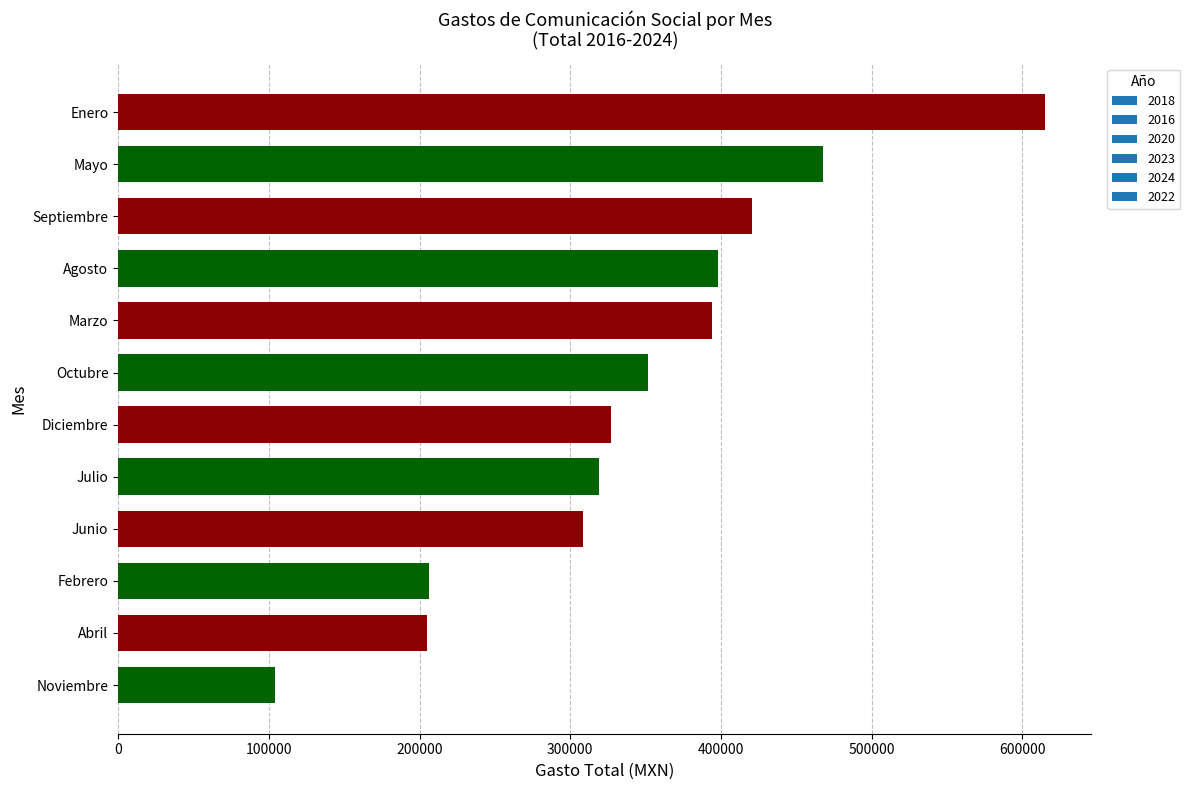

Which label corresponds to the smallest value in the chart?

Noviembre